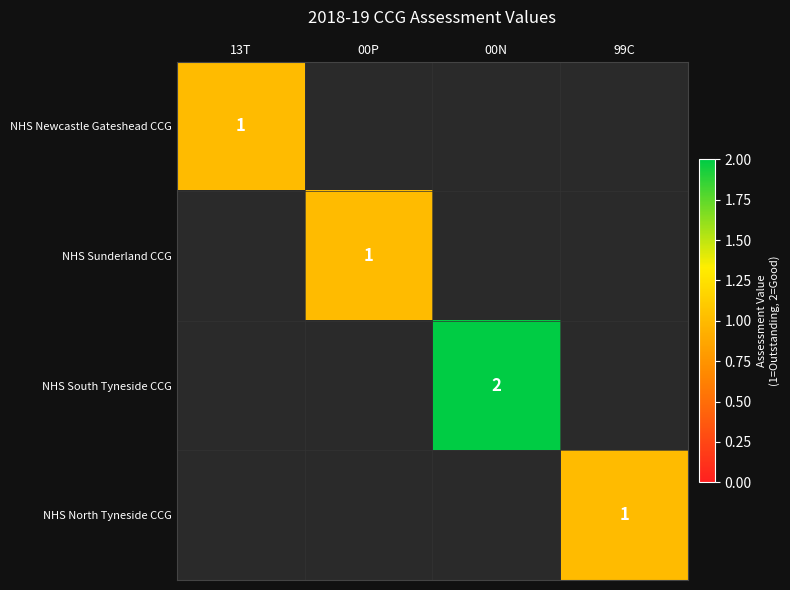

What is the maximum value shown in the chart?

2.0